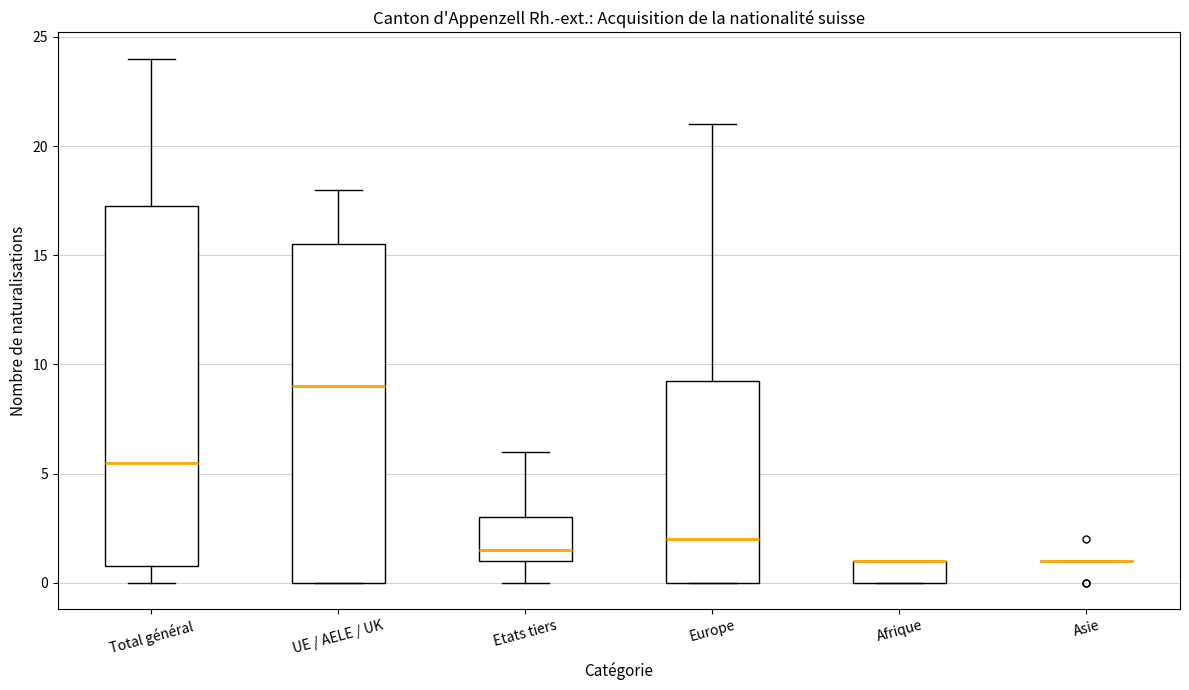

Reading left to right, read every box against the y-axis: the position of its median line, the range the box covers, and the ends of its whiskers. The values are not printed on the chart, so give them approximately, as read against the axis.

Total général: median 5.5, box 1.0 to 17.5, whiskers 0.0 to 24.0
UE / AELE / UK: median 9.0, box 0.0 to 15.5, whiskers 0.0 to 18.0
Etats tiers: median 1.5, box 1.0 to 3.0, whiskers 0.0 to 6.0
Europe: median 2.0, box 0.0 to 9.5, whiskers 0.0 to 21.0
Afrique: median 1.0 (drawn on the box's upper edge), box 0.0 to 1.0, whiskers 0.0 to 1.0
Asie: box collapsed to a line at 1.0, whiskers 1.0 to 1.0